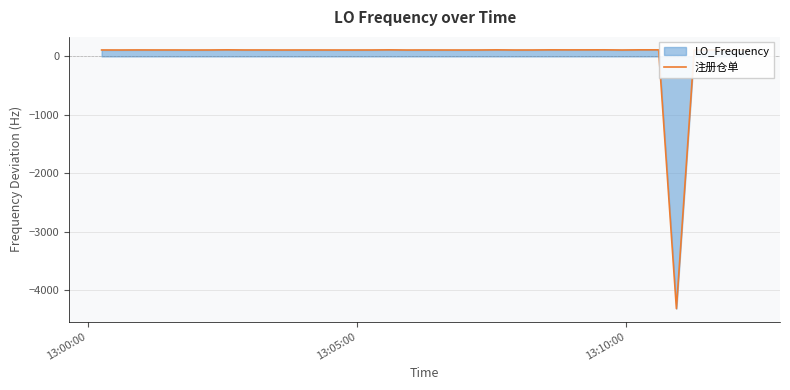

How many interior local peaks (higher than both neighbors) does the data have?

11